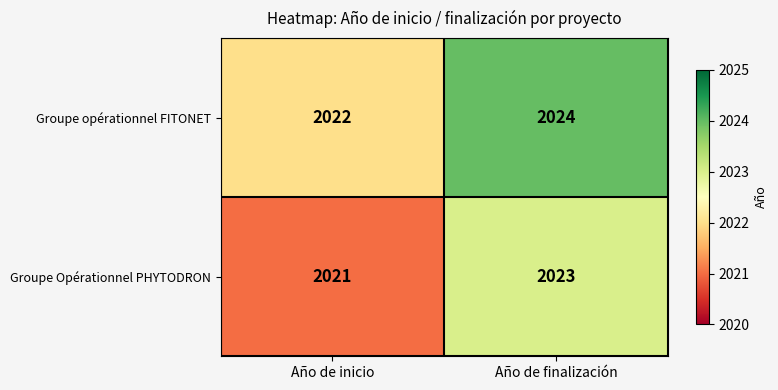

What is the average value of the Groupe opérationnel FITONET series?

2023